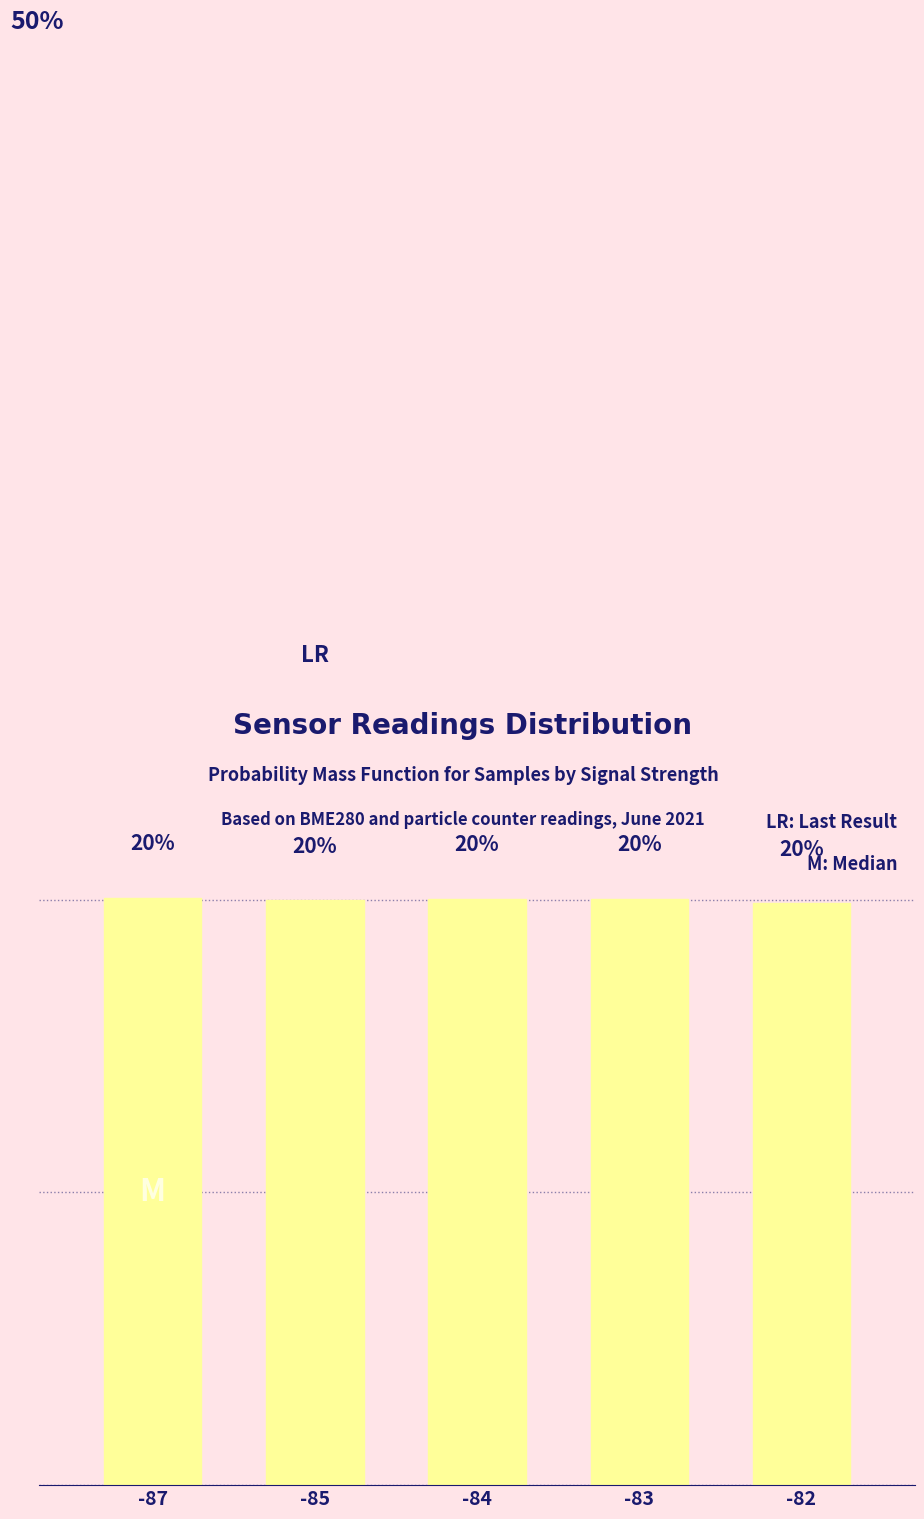

List the labels in order of value, largest first.

-87, -83, -84, -85, -82